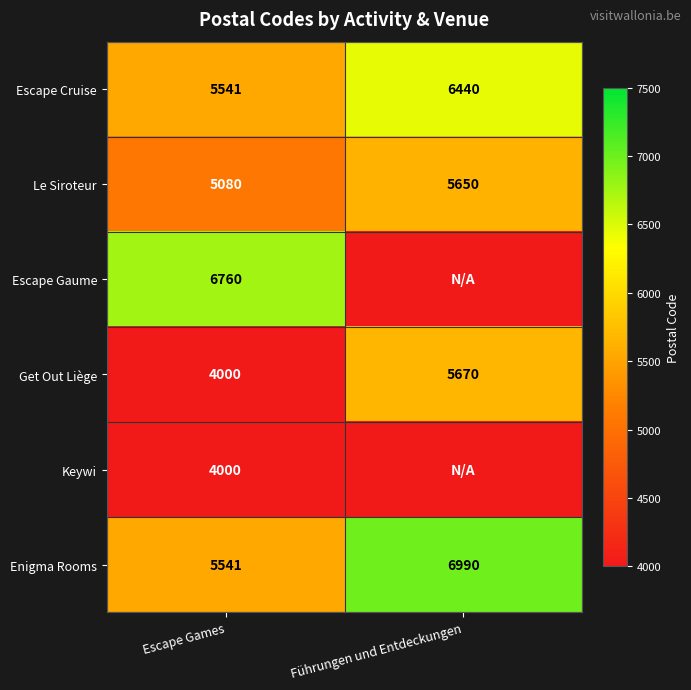

The value of Le Siroteur at Escape Games is 5080. True or false?

True